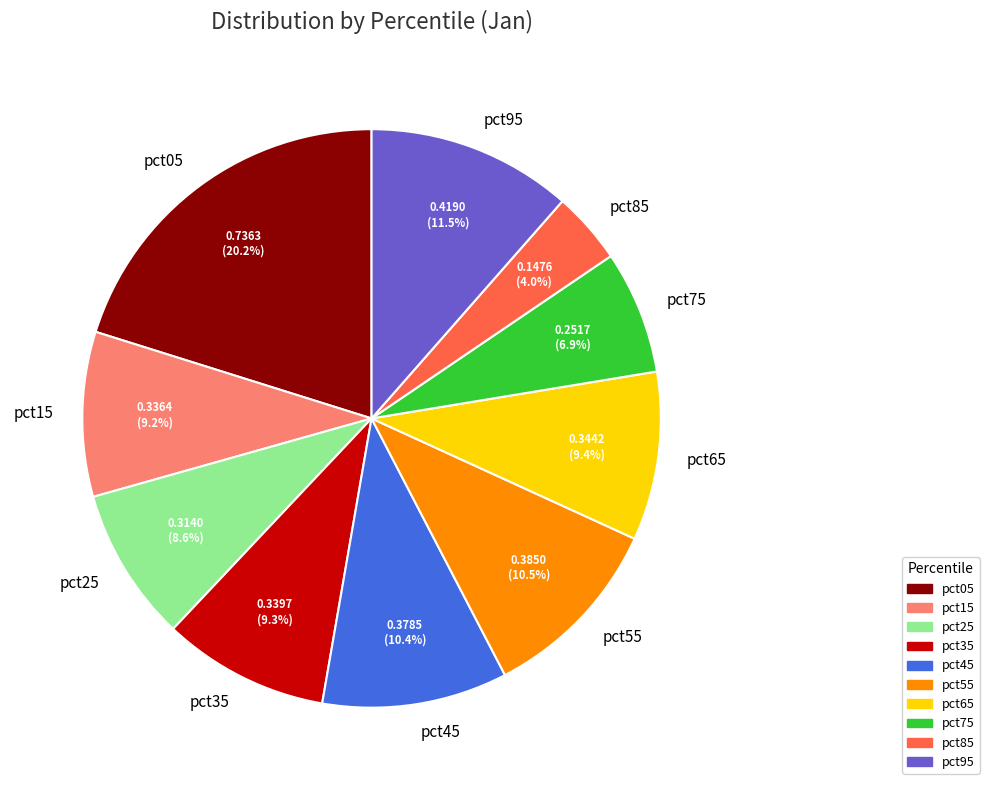

To the nearest percent, what portion does pct85 represent?

4%